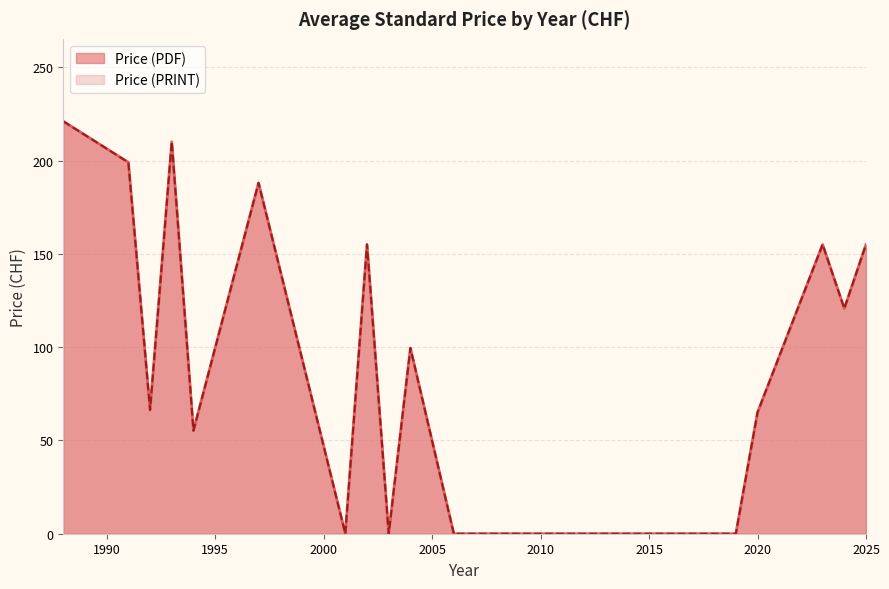

Between 1991 and 2025, which series saw the biggest shift?

Price (PDF)